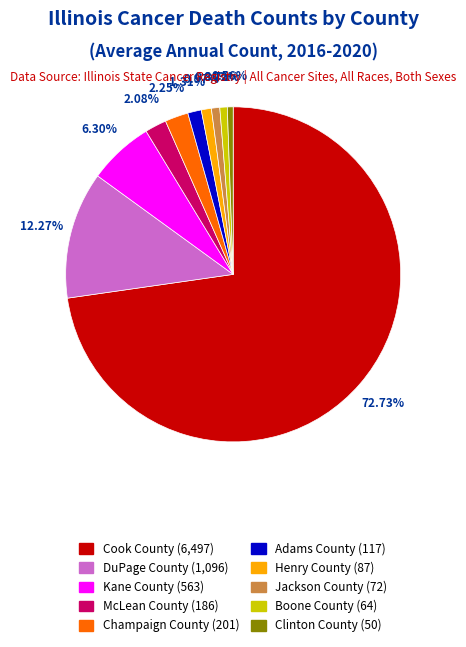

How much of the chart is everything except Clinton County?

99.4%